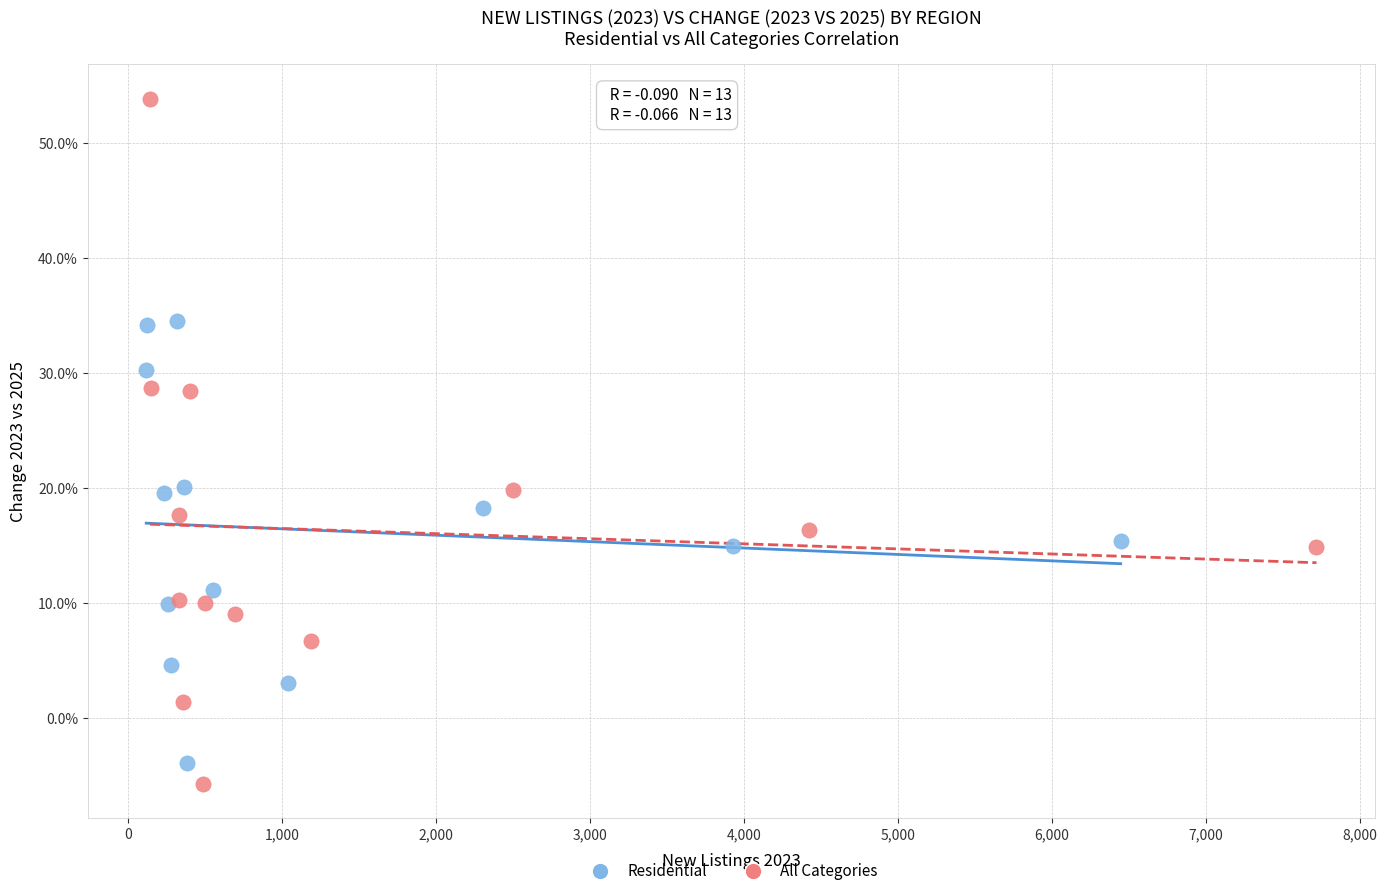

What are all the series names shown in the legend?

Residential, All Categories